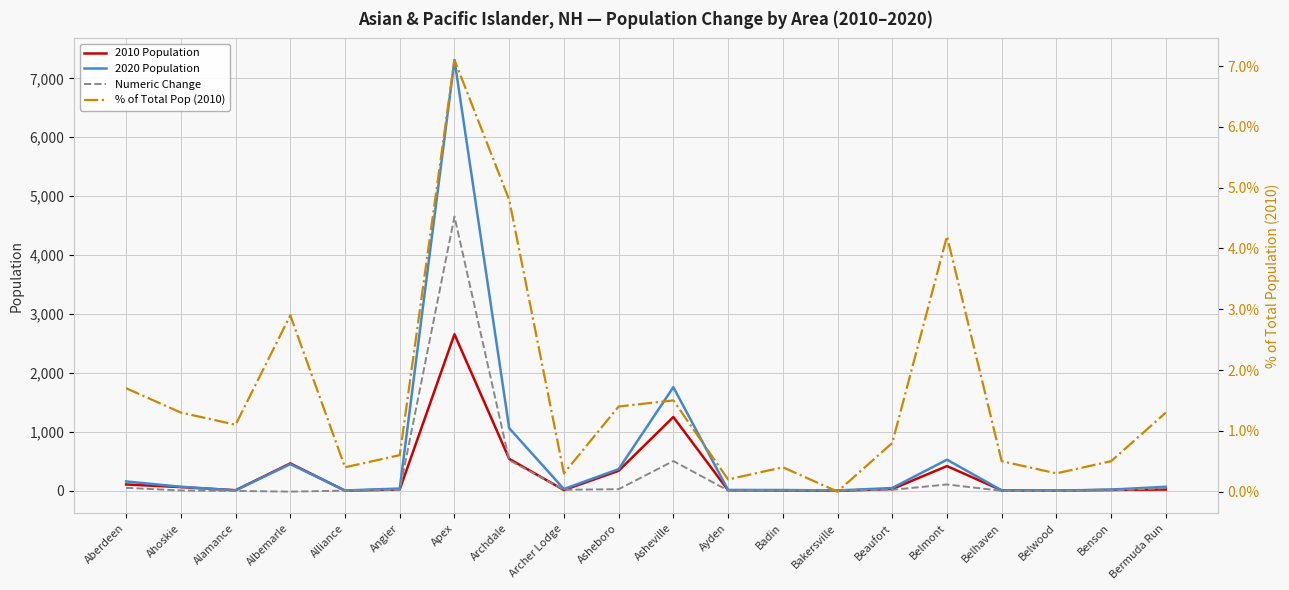

What is the label of the 11th point from the right?

Asheboro